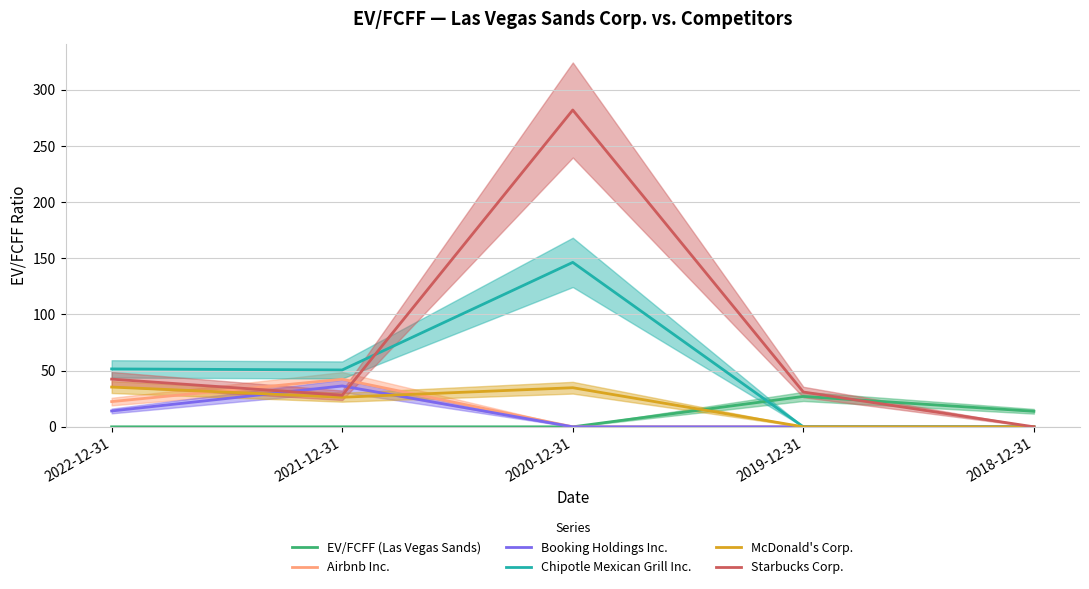

Is it true that Starbucks Corp. equals 468.2 at 2020-12-31?

False